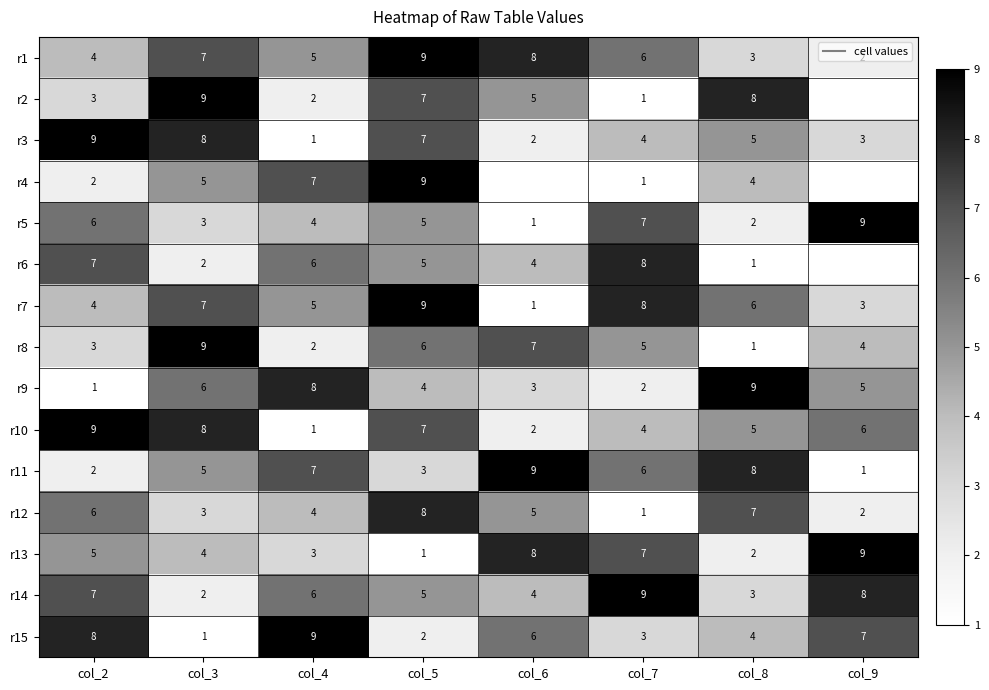

How many categories are shown in the chart?

8